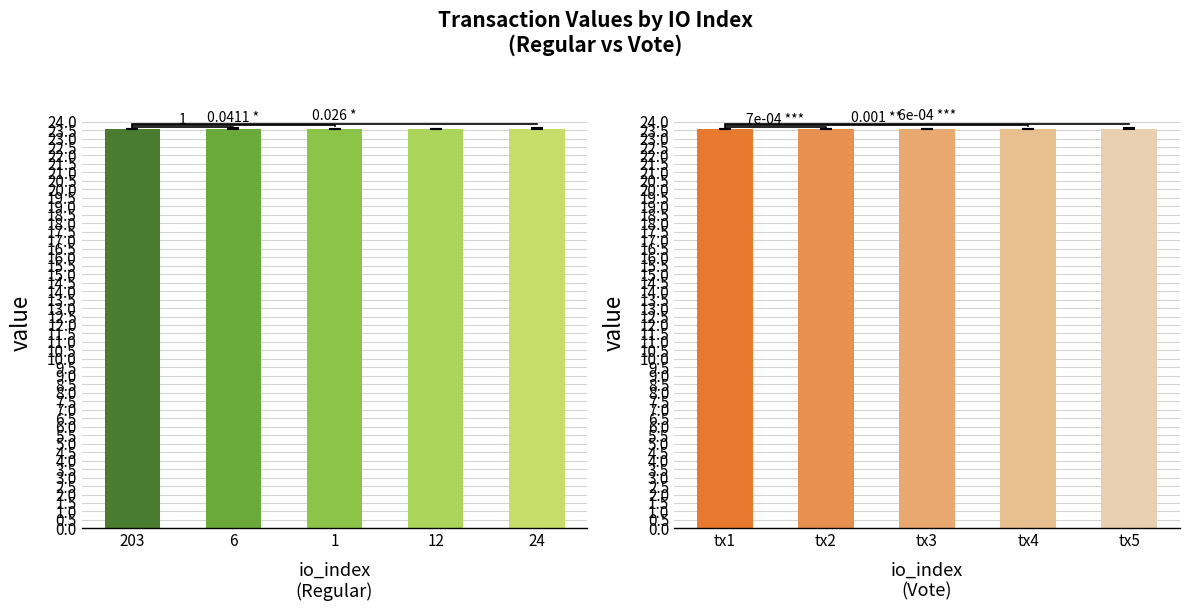

What is the label of the 2nd bar from the left?

6